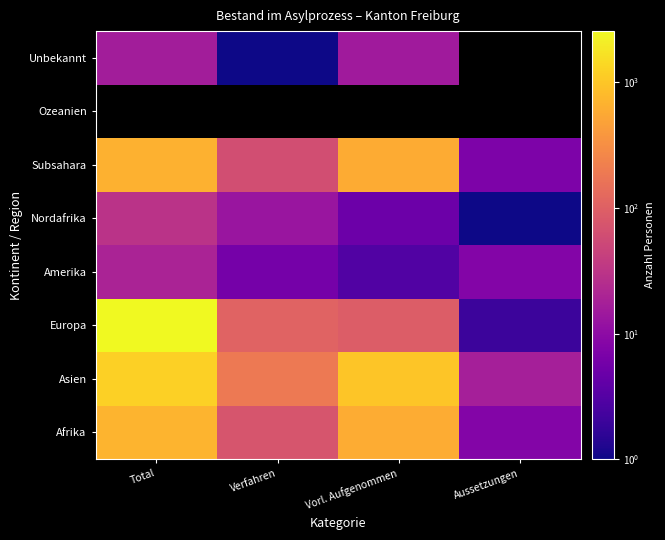

What is the greatest value displayed?

2563.0